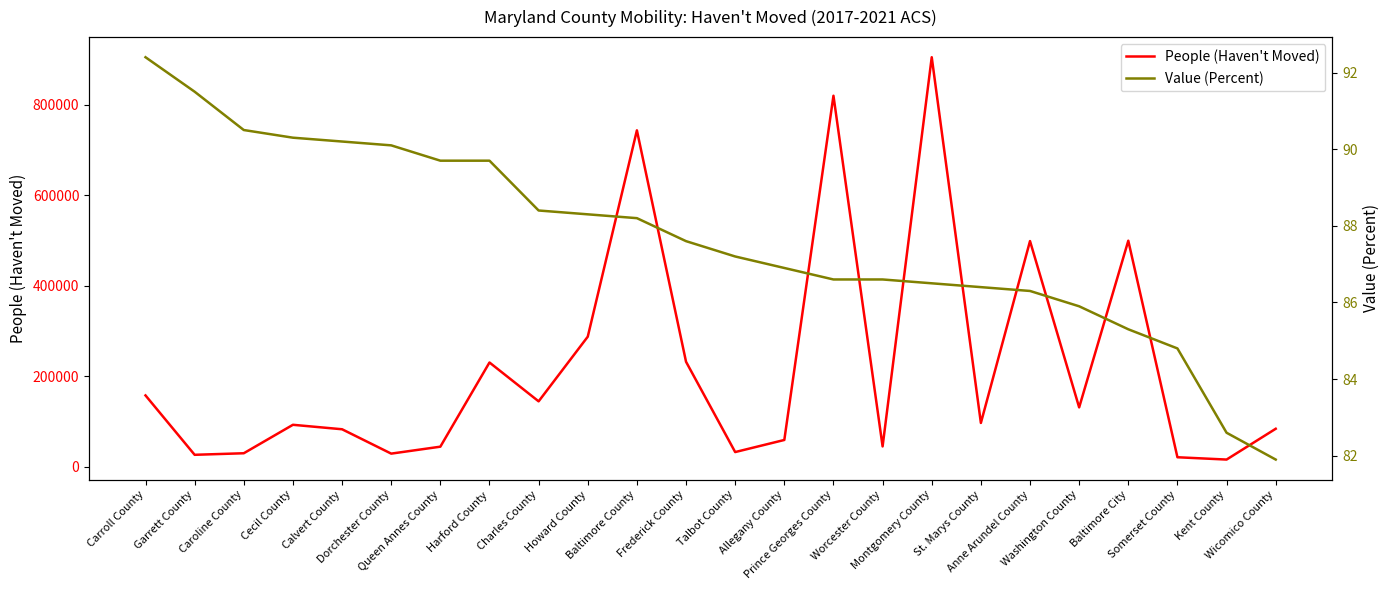

How many series are shown in this chart?

2